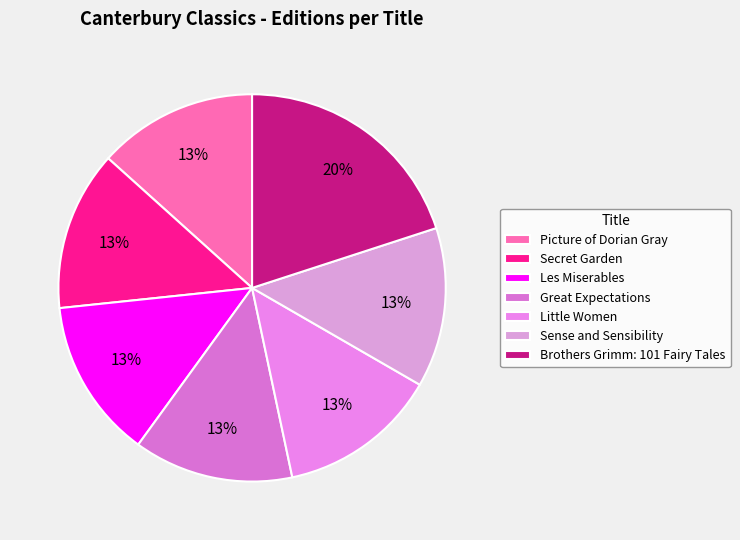

To the nearest percent, what portion does Sense and Sensibility represent?

13%